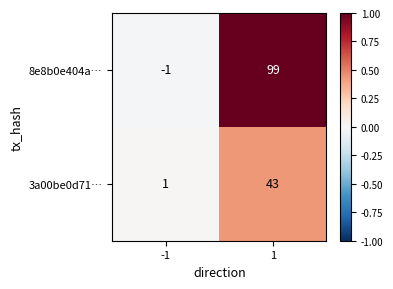

Is it true that 8e8b0e404a… equals 0 at -1?

False